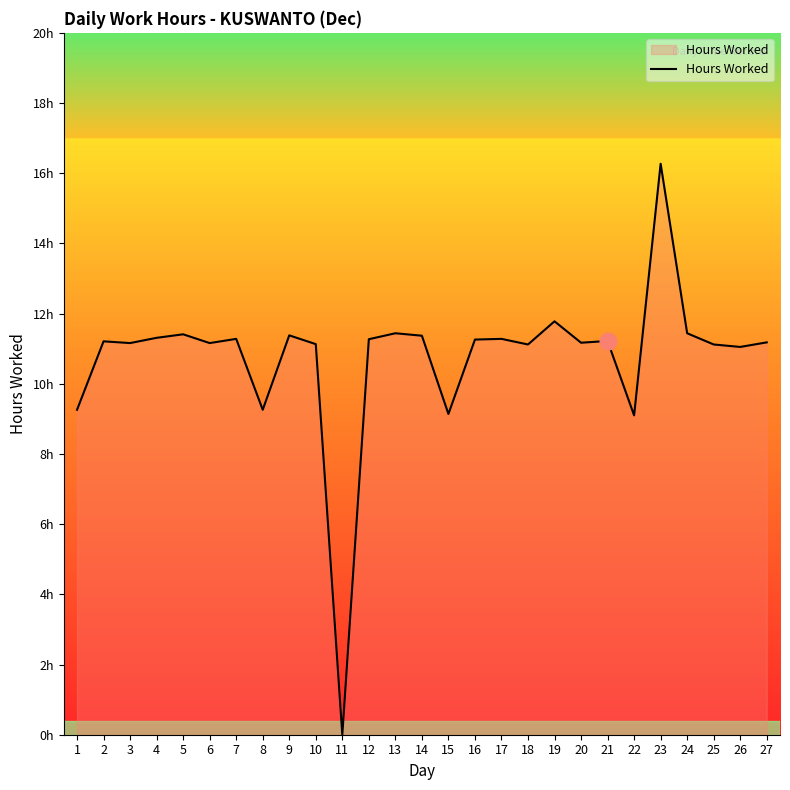

Between 25 and 12, which is larger?

12